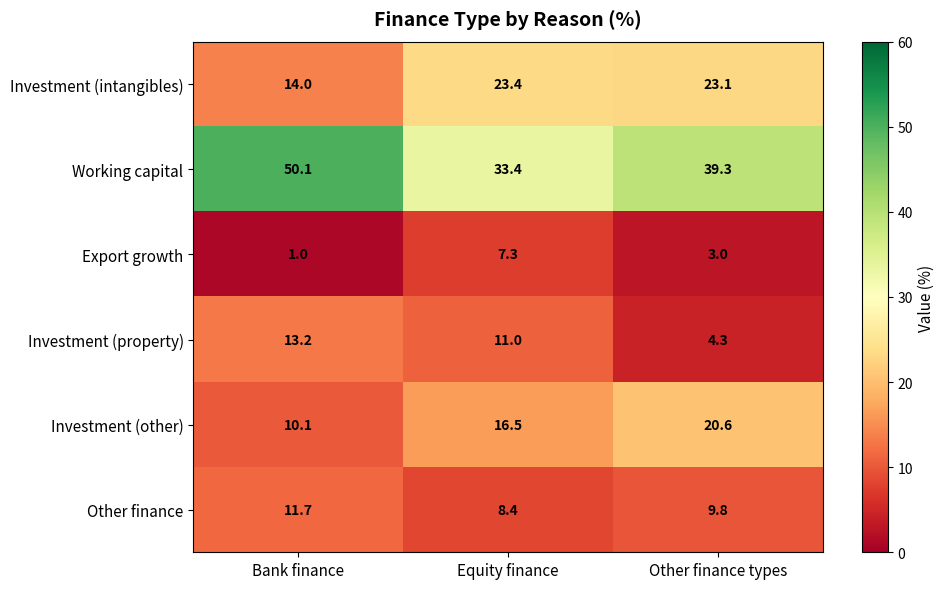

How many data points in Other finance are less than 9?

1